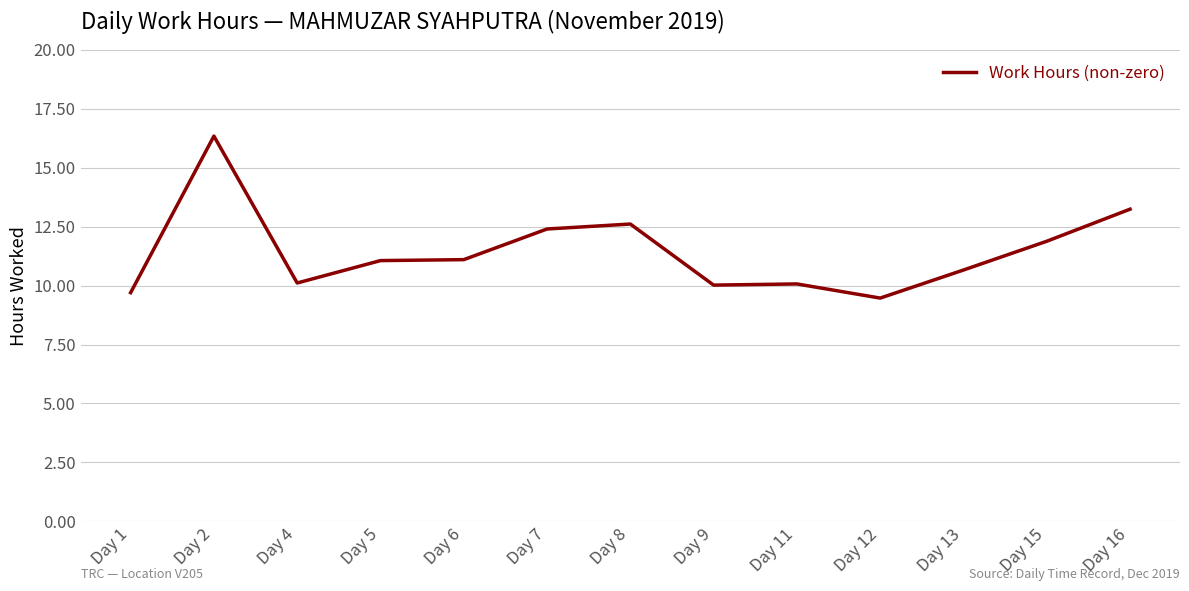

What is the change in value from Day 5 to Day 13?

-0.4